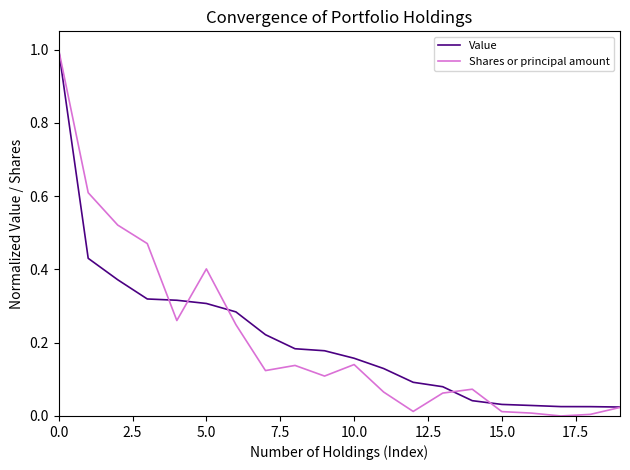

Which series has the largest range (max minus min)?

Shares or principal amount